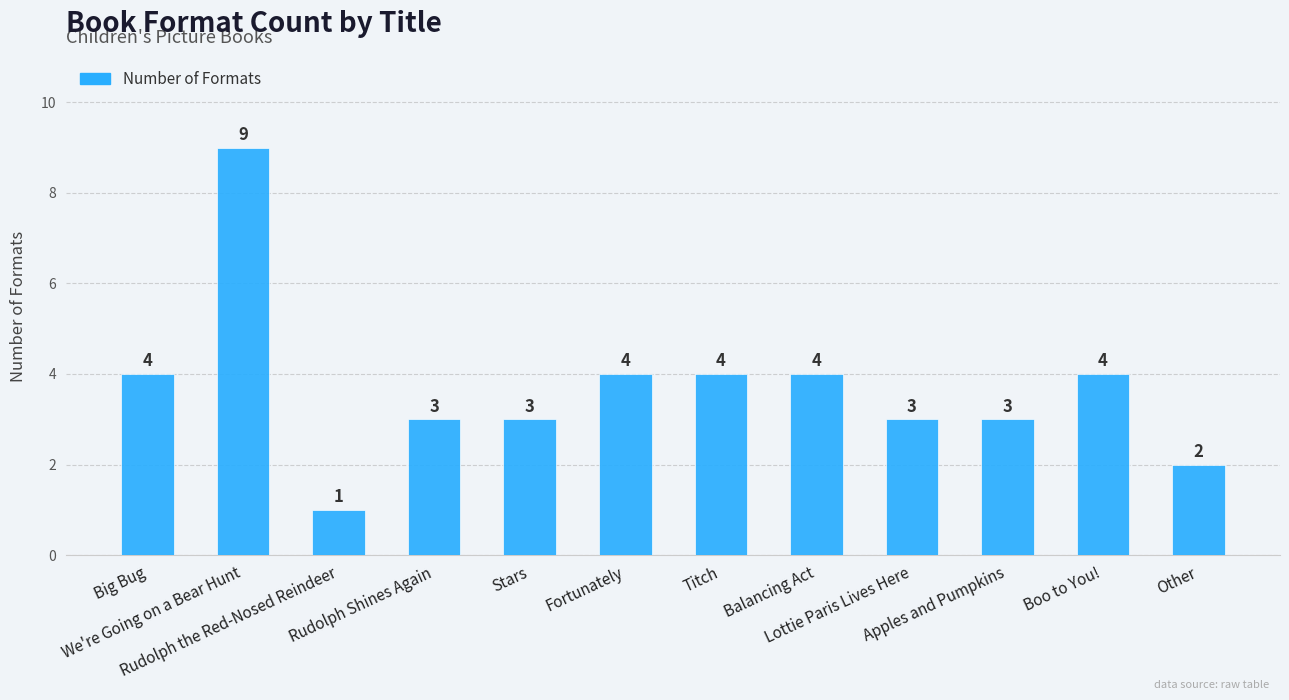

What is the maximum value shown in the chart?

9